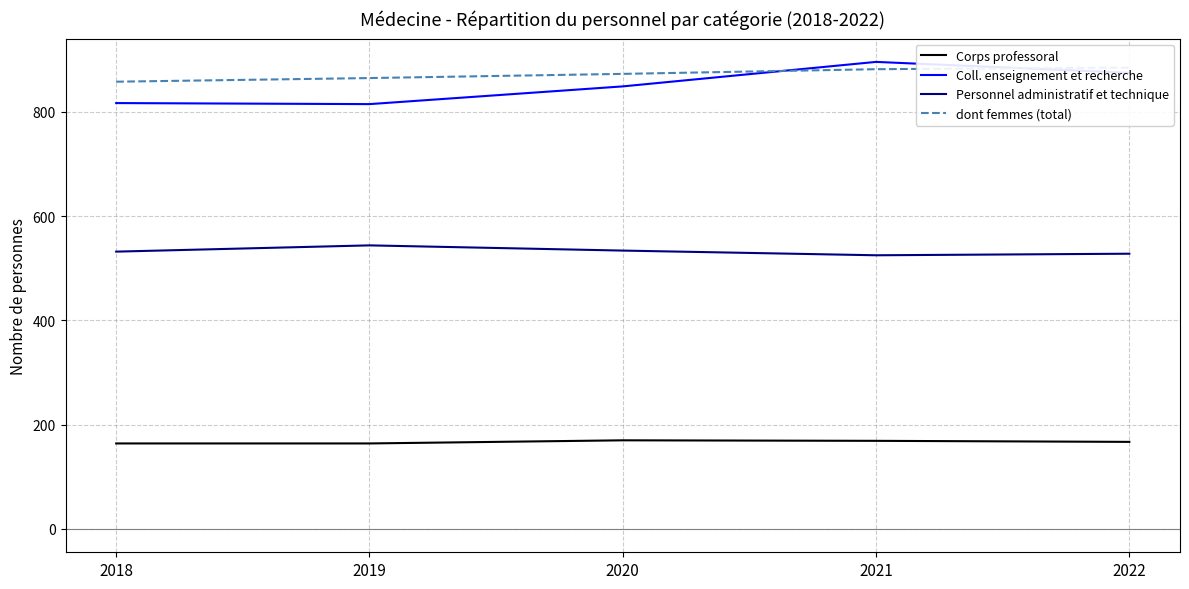

What is the lowest value of the dont femmes (total) series?

858